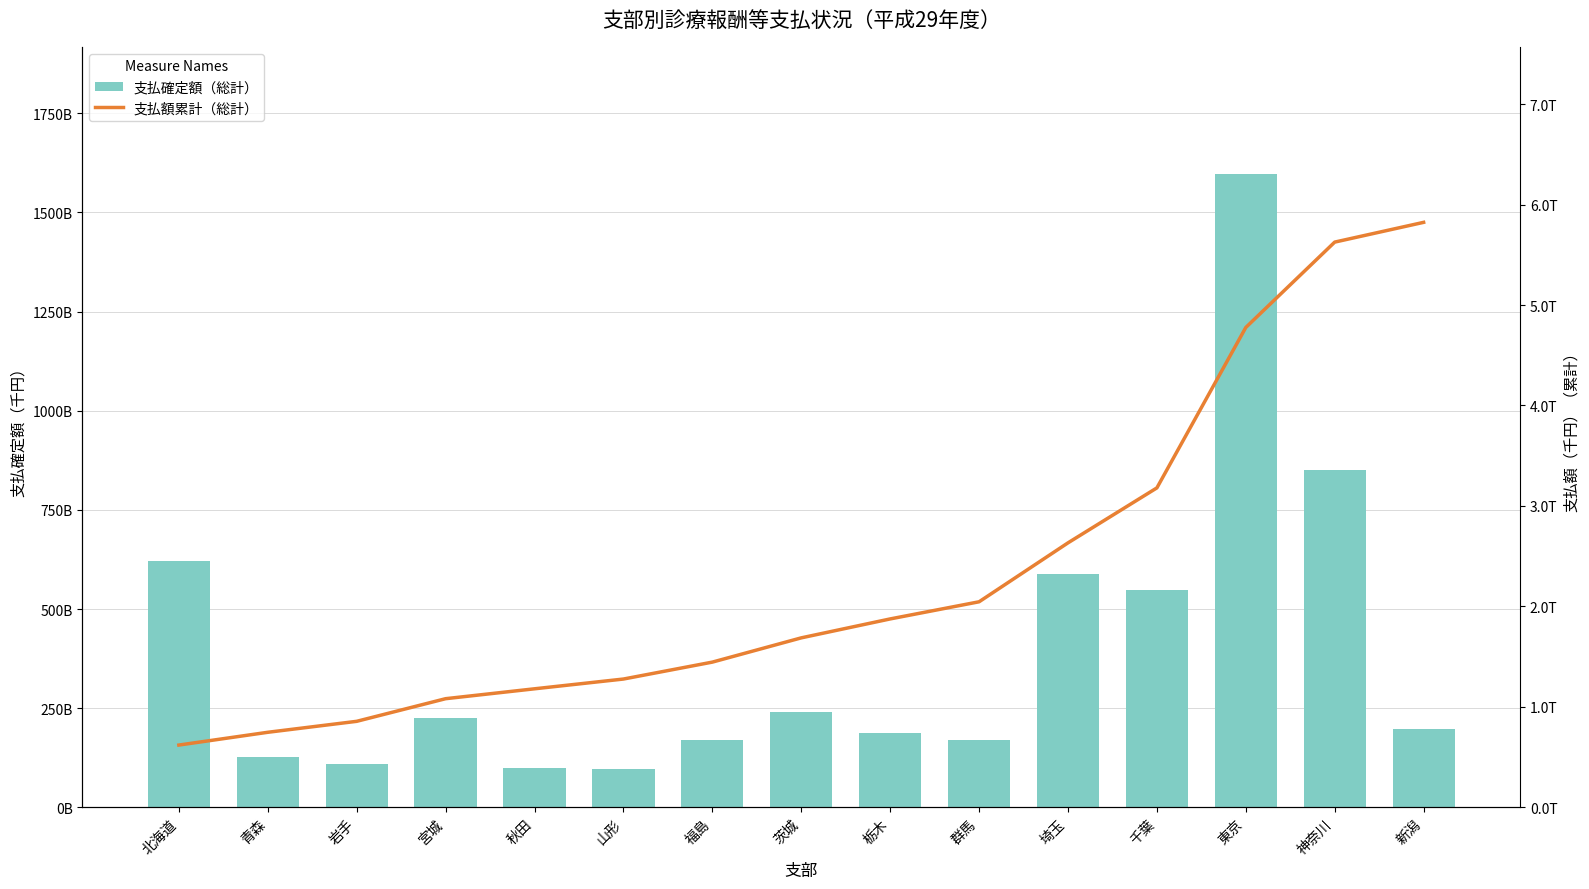

How many series are shown in this chart?

2